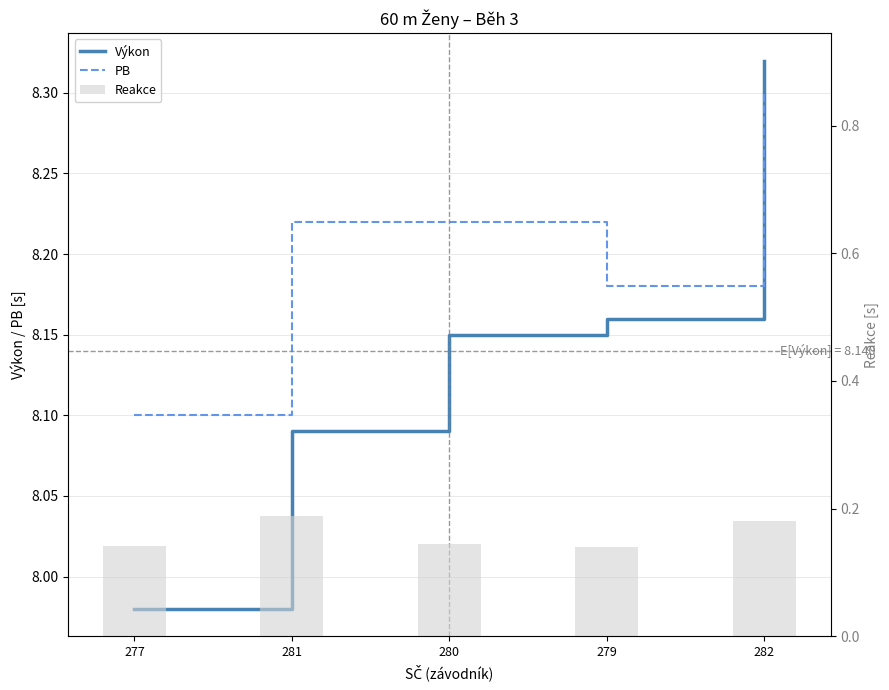

At which category is the sum across all series the highest?

282